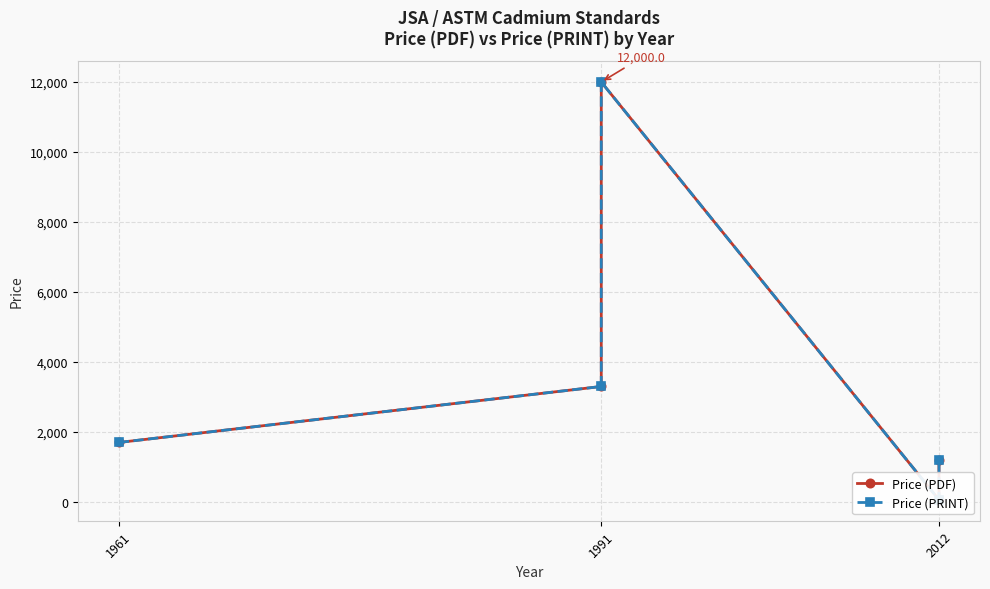

The Price (PRINT) series shows 3300 at 1991. True or false?

True